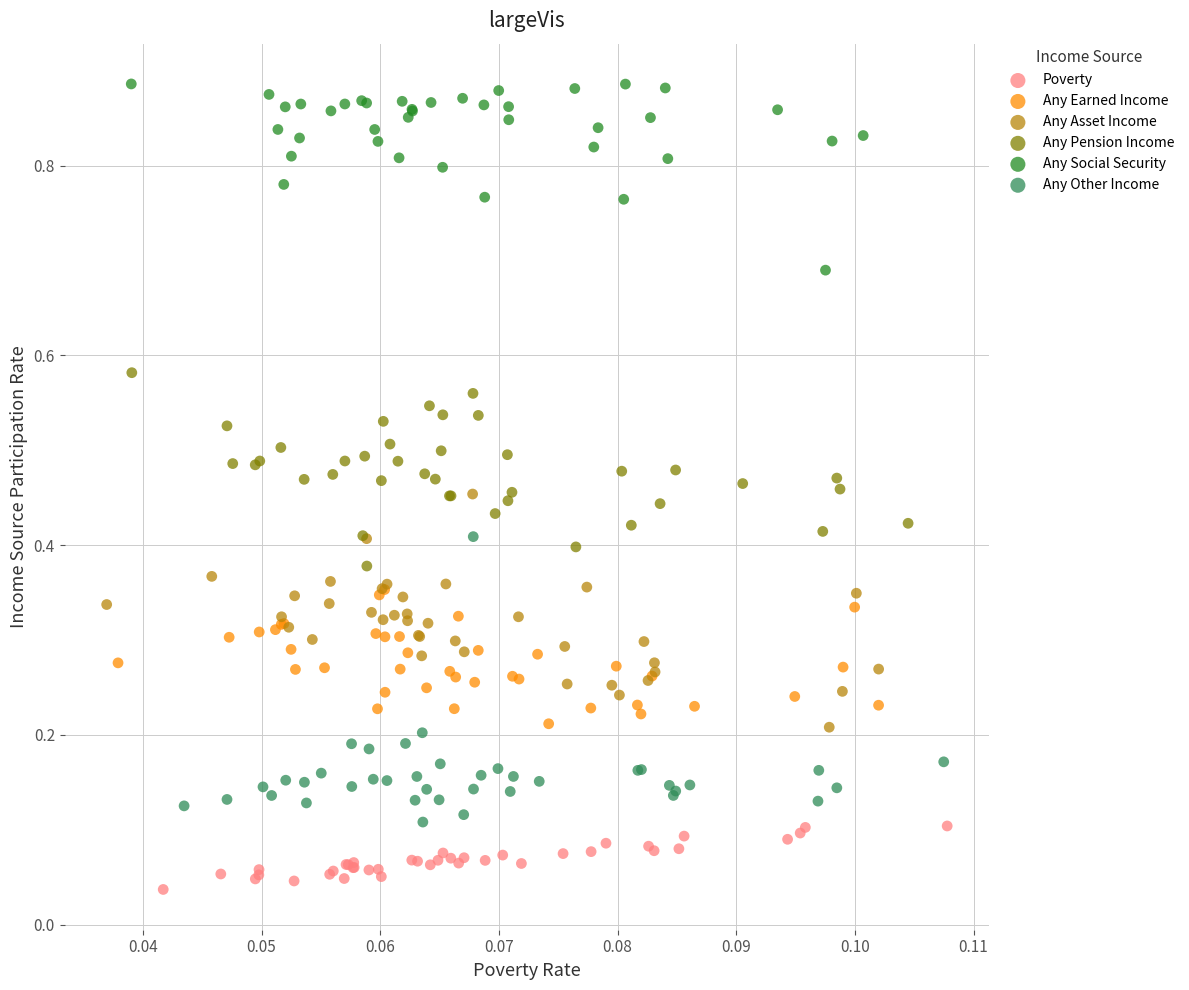

Which series has the widest spread of Y values?

Any Other Income